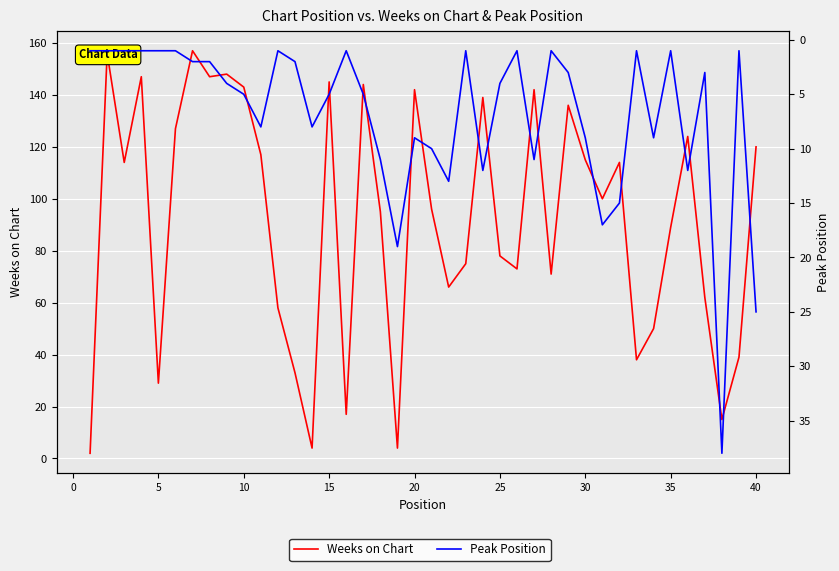

What is the maximum value for Peak Position?

38